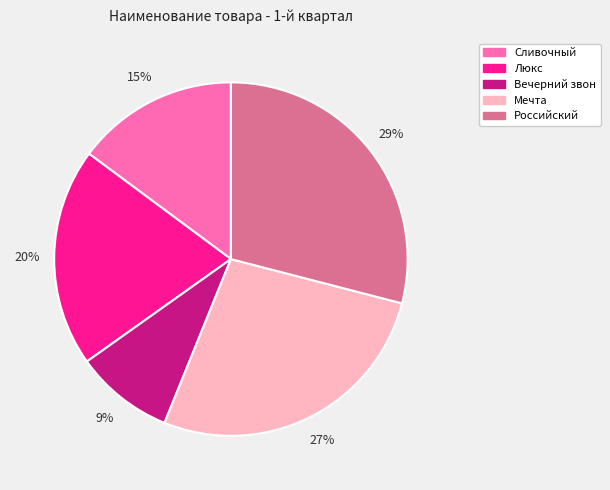

True or false: Российский accounts for 29% of the total.

True